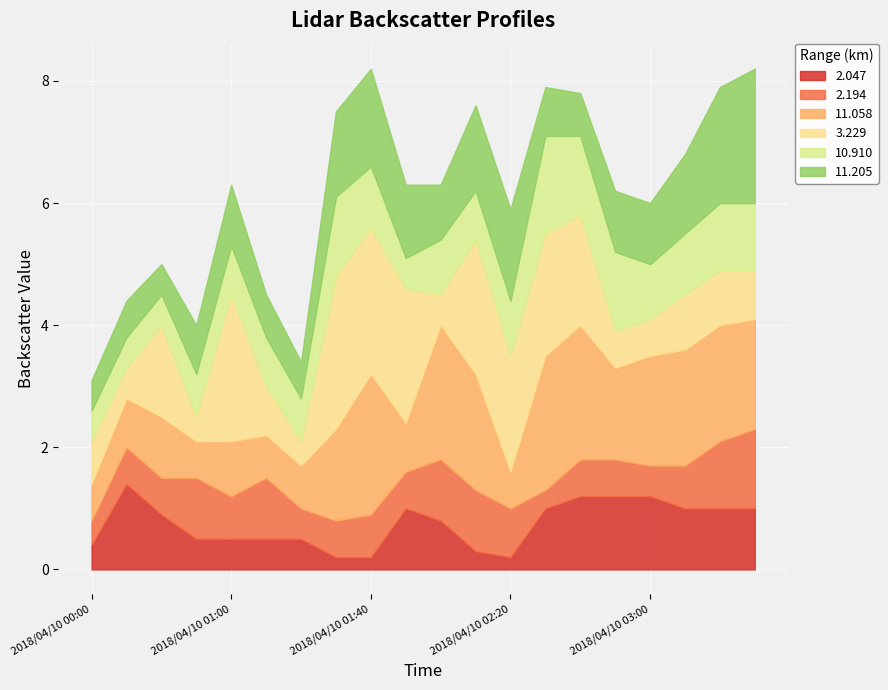

In 10.910, how many points are higher than both neighbors (excluding endpoints)?

3